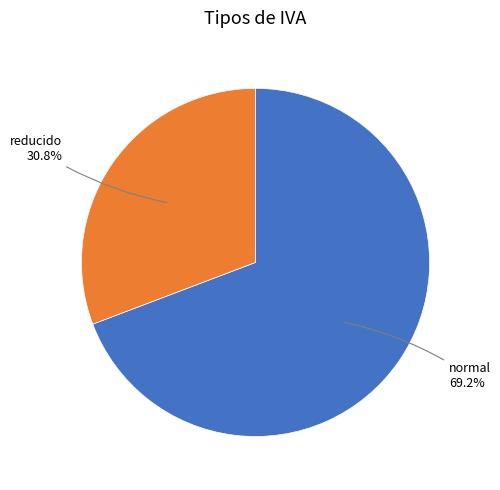

Is there a majority slice in this chart?

Yes